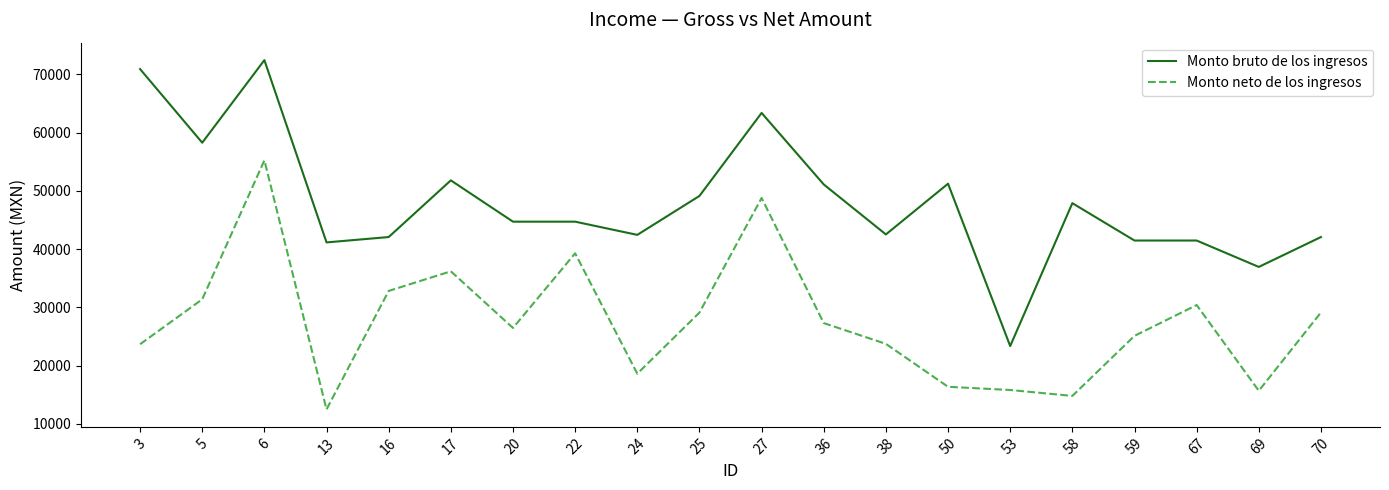

True or false: Monto neto de los ingresos has more than 1 points higher than both neighbors.

True